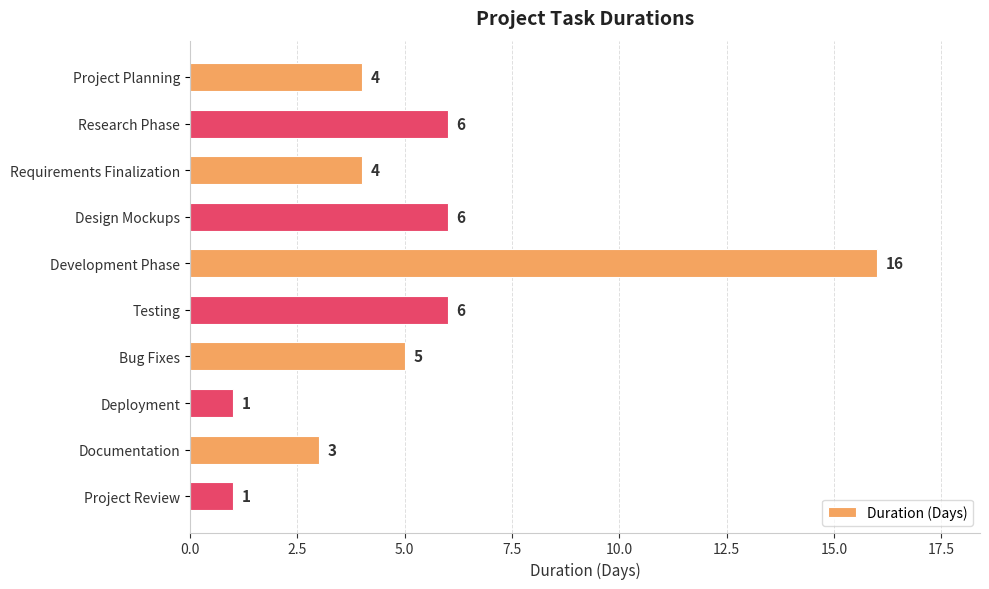

What is the average value?

5